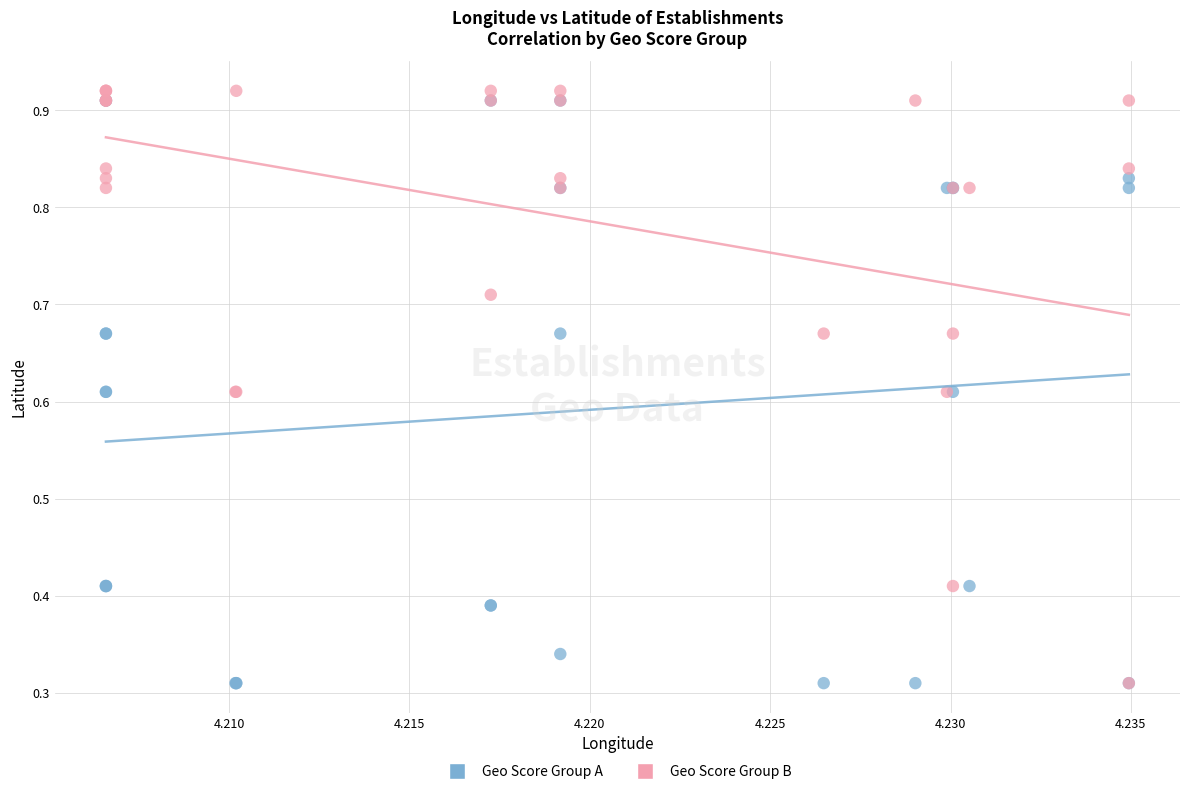

What are all the series names shown in the legend?

Geo Score Group A, Geo Score Group B